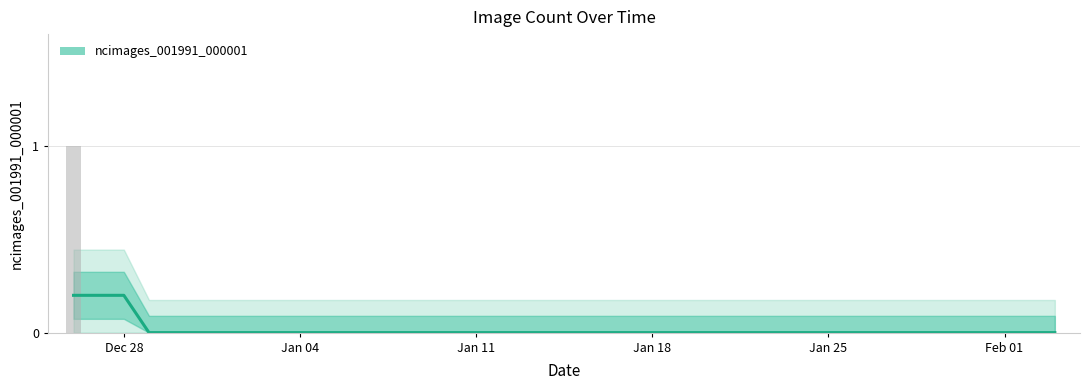

Where is the data nearest to the value 0?

Jan 18